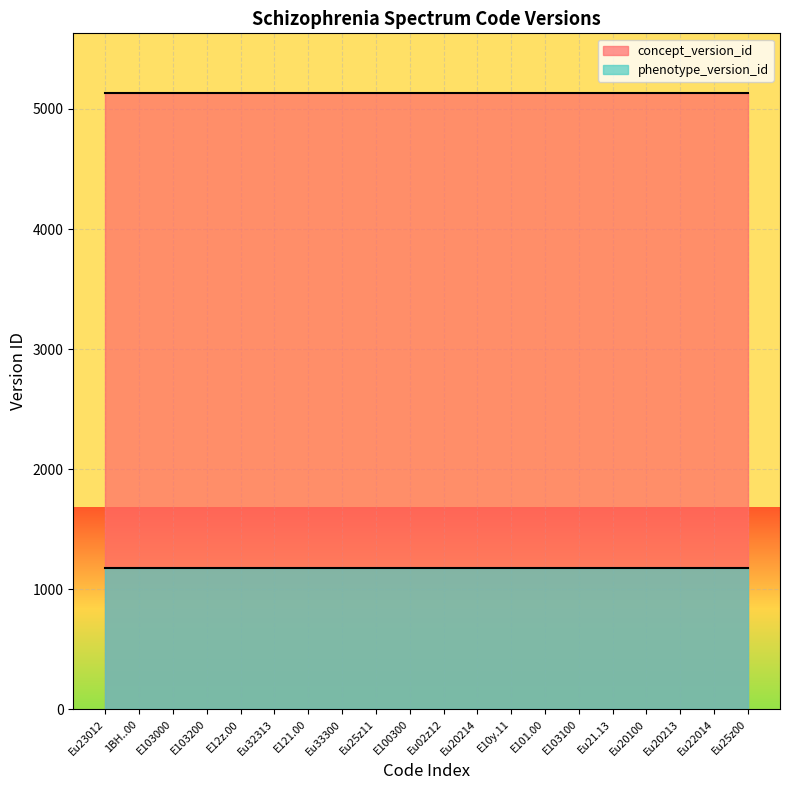

Which series has the largest total across all categories?

concept_version_id